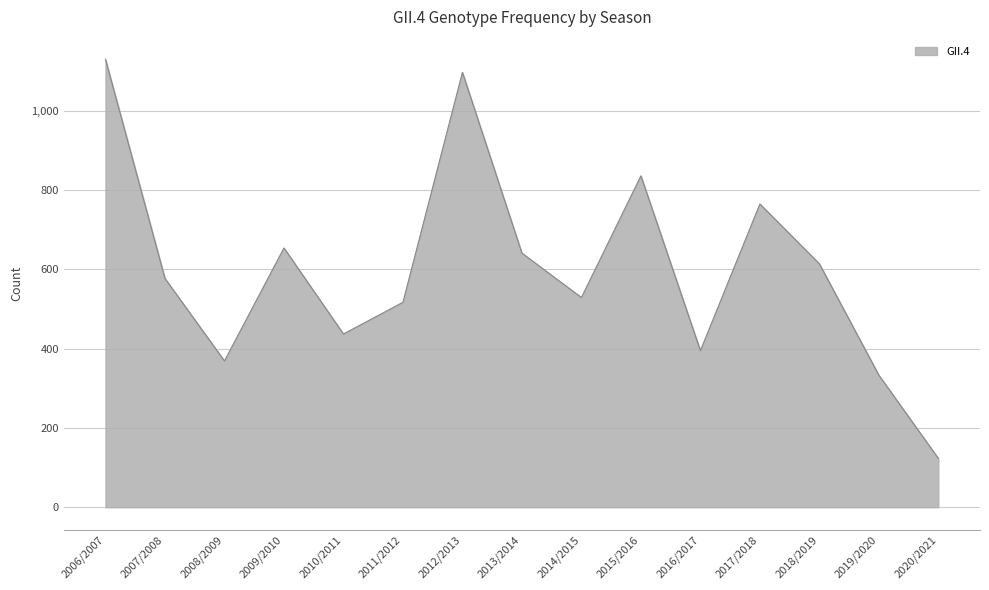

Does the chart have visible grid lines?

Yes